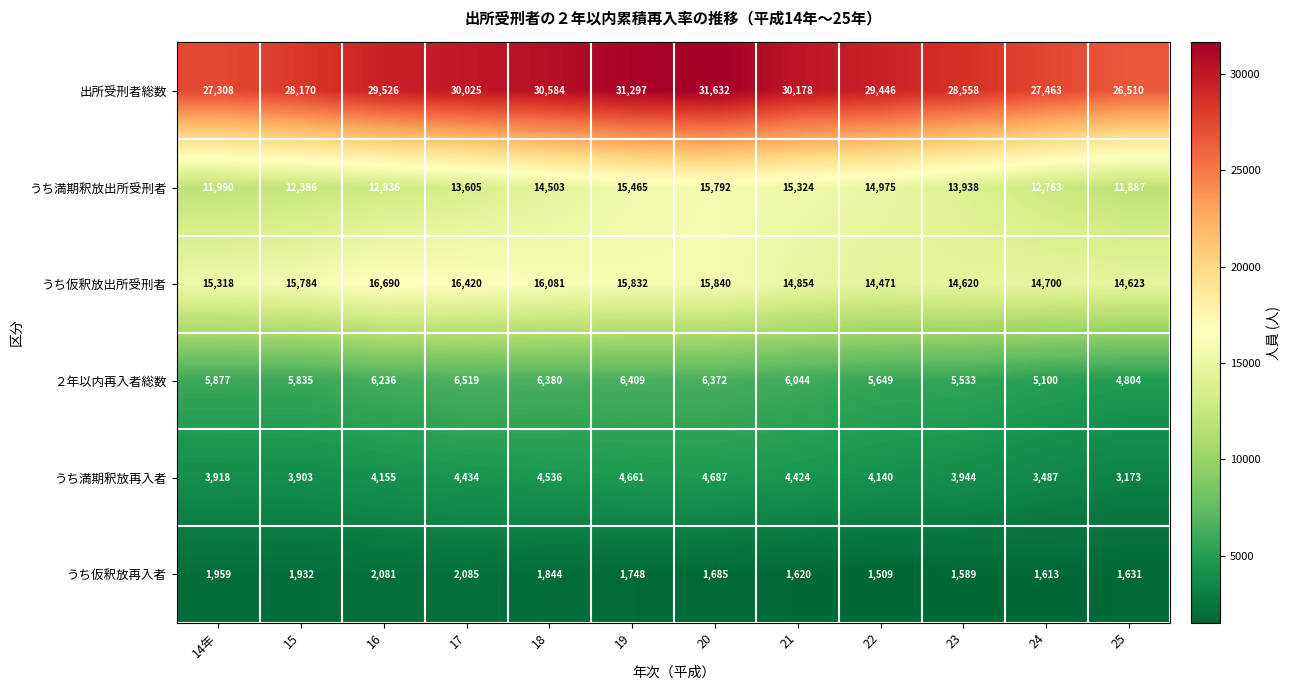

What is the sum of the うち仮釈放再入者 values at 25 and 20?

3316